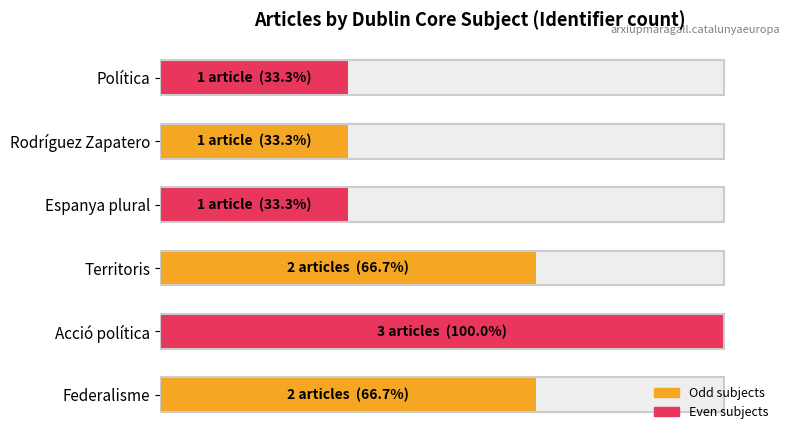

Reading right to left, transcribe all the data shown in this chart.

100=33.3	80=33.3	60=33.3	40=66.7	20=100.0	0=66.7